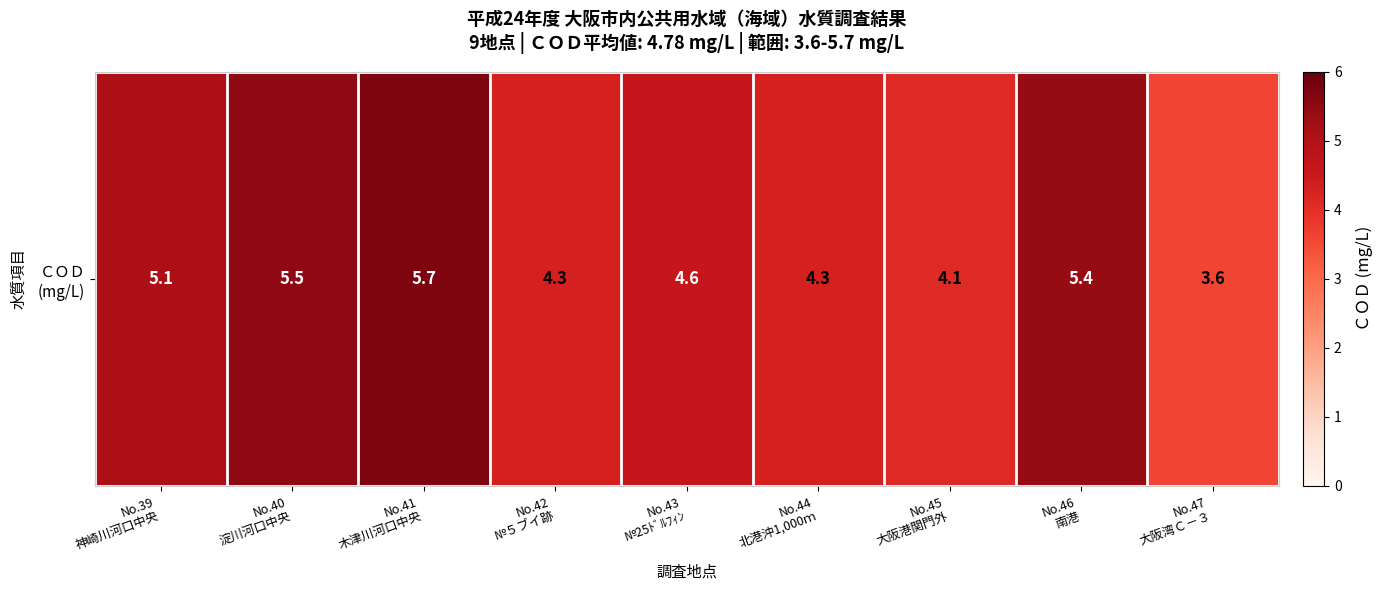

Which category has the lowest value across all series?

No.47
大阪湾Ｃ－３